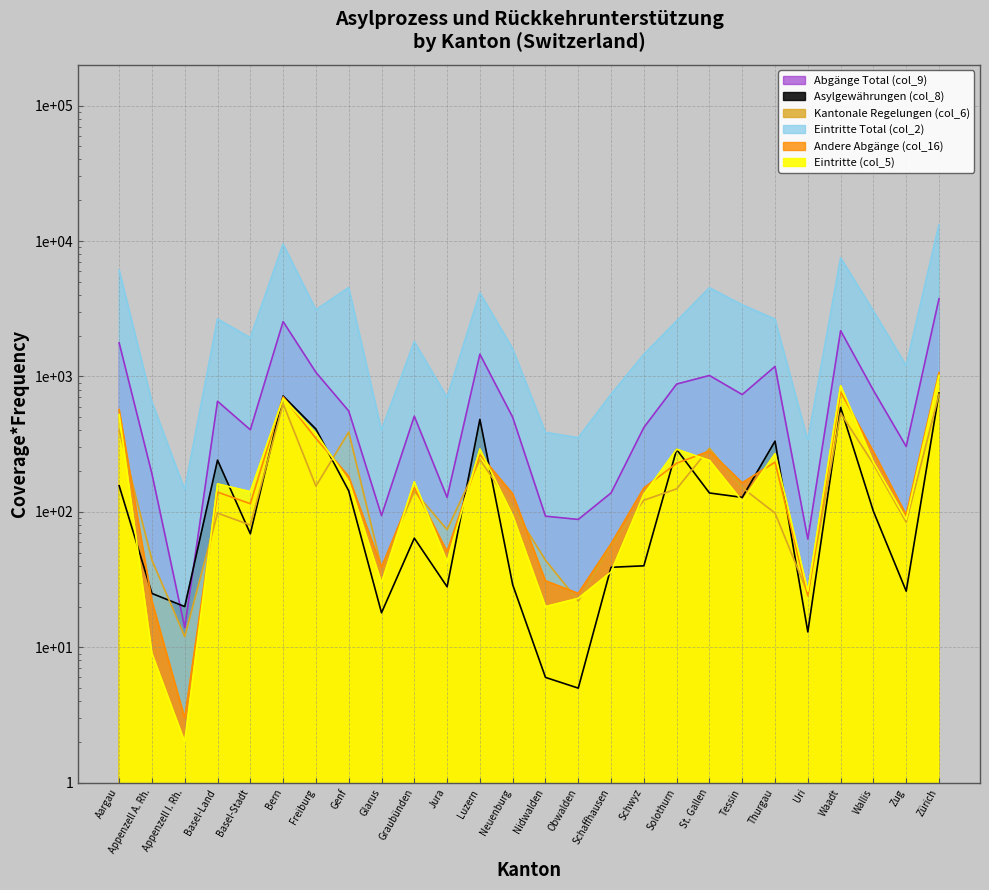

Which series ends up on top after the final intersection of Andere Abgänge (col_16) and Kantonale Regelungen (col_6)?

Andere Abgänge (col_16)